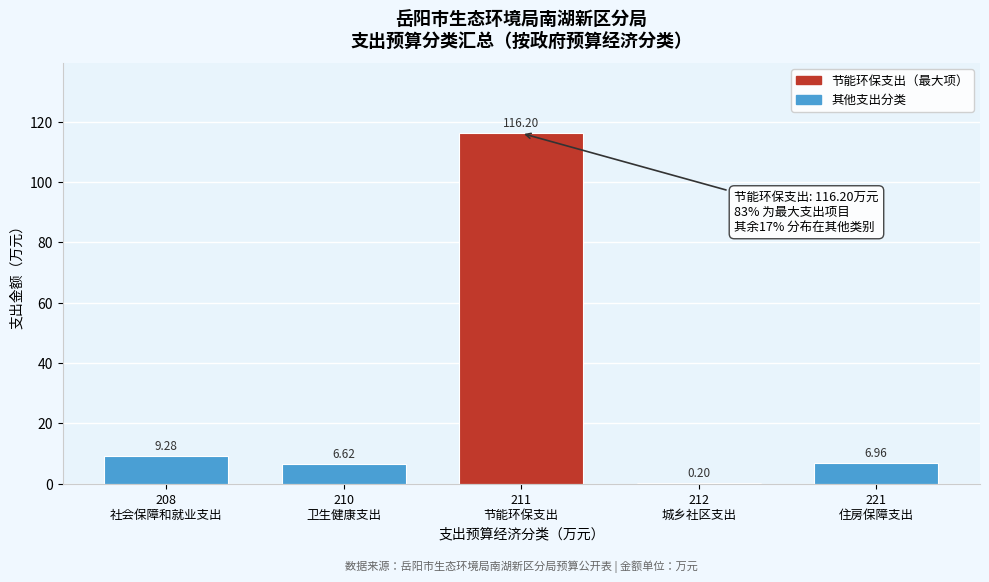

What is the sum of all values?

139.3